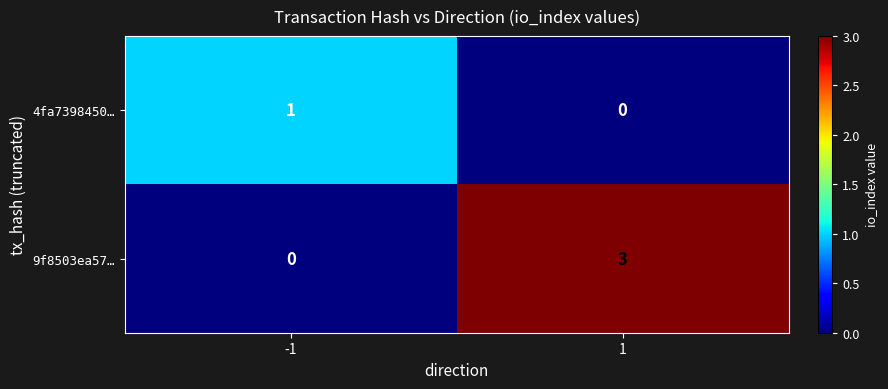

Is it true that 4fa7398450… equals 2 at -1?

False